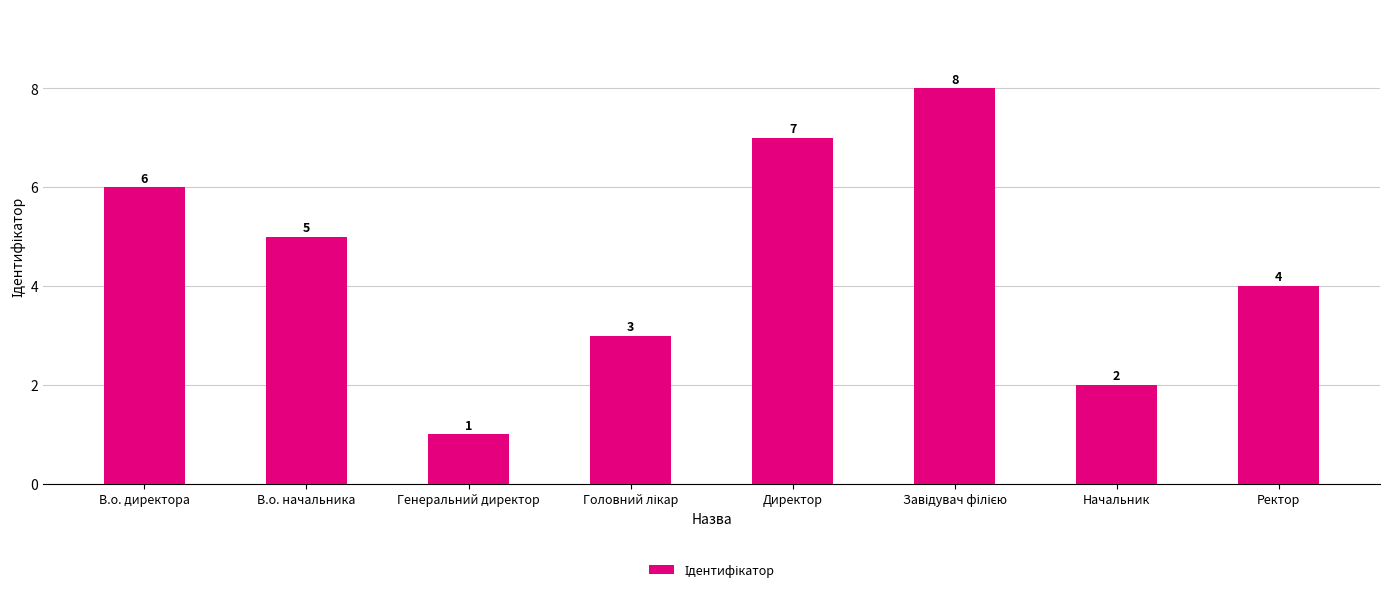

Read the value at Директор.

7